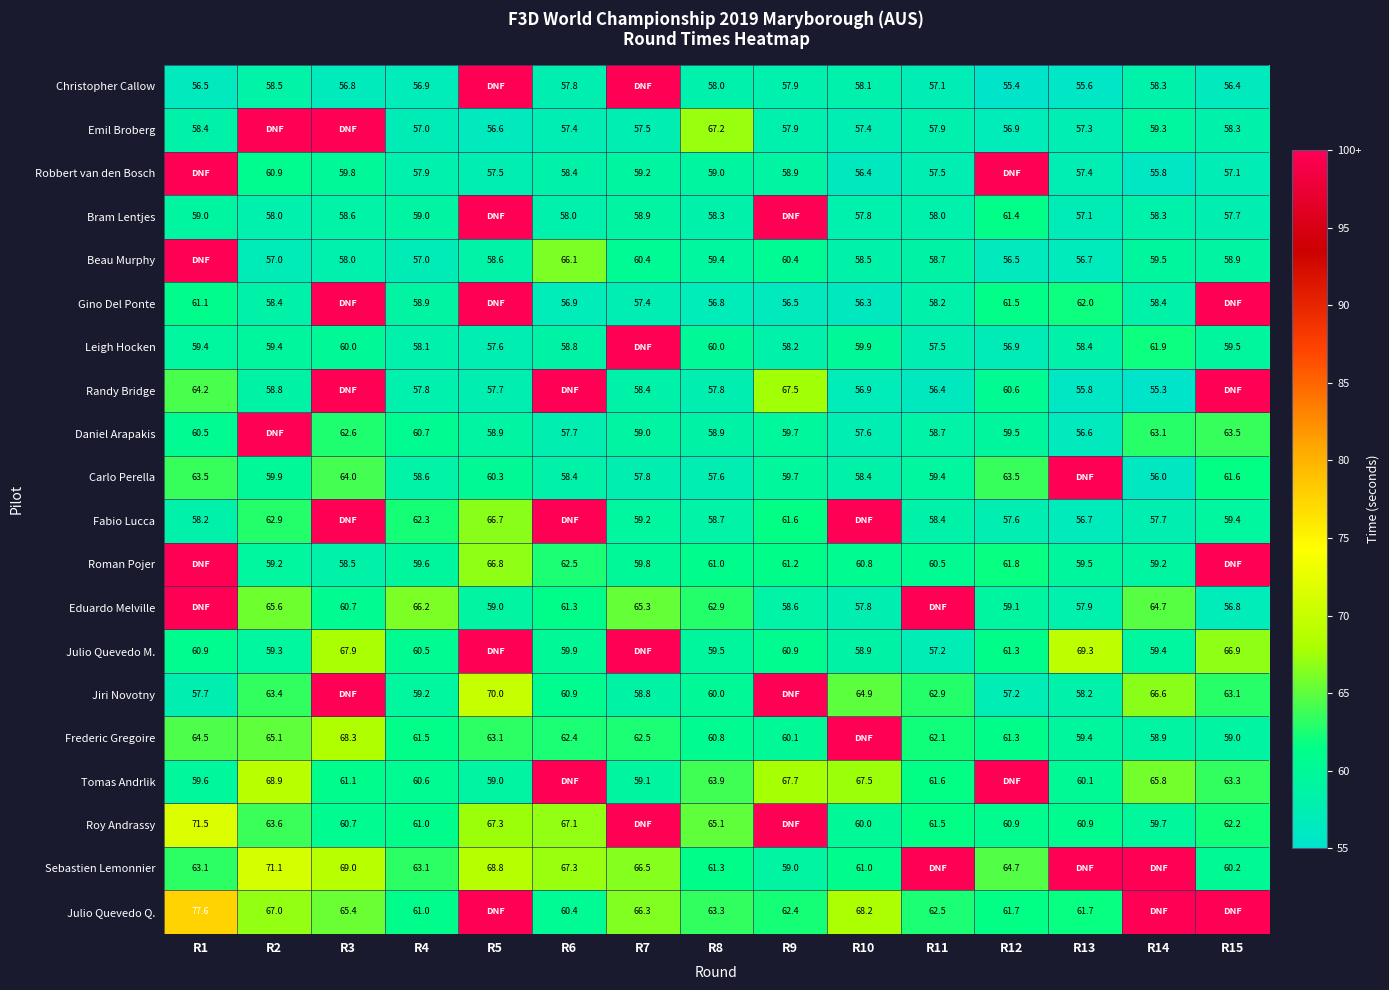

The value of Eduardo Melville at R9 is 89.0. True or false?

False